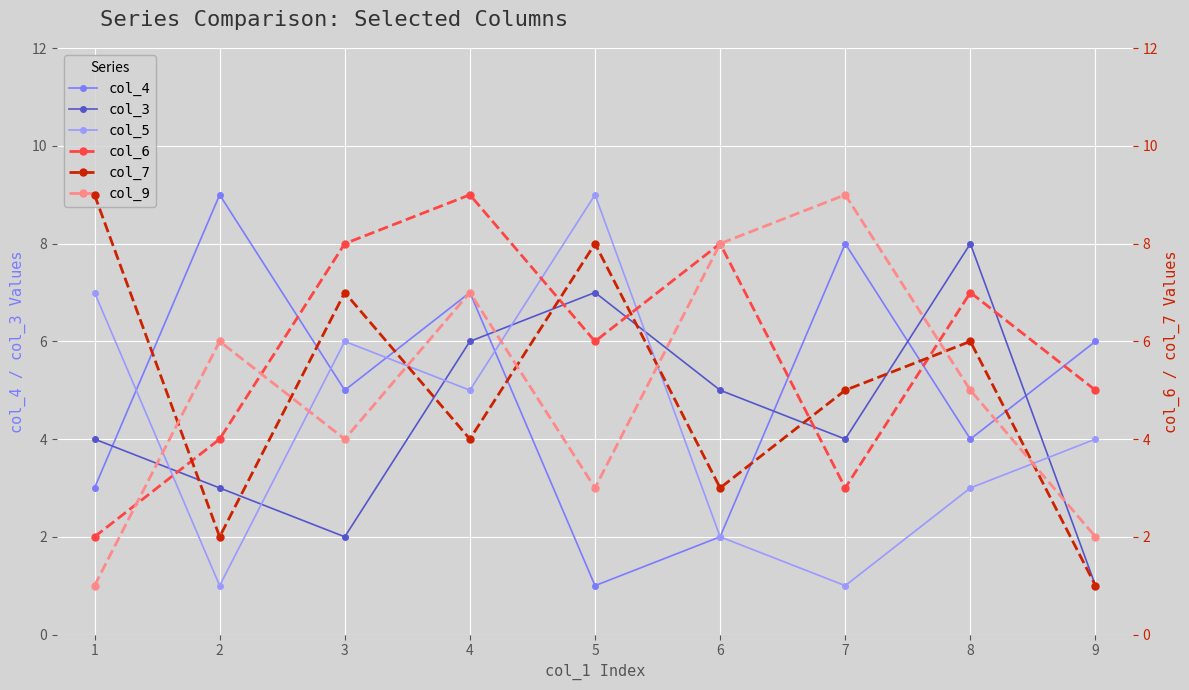

What is the sum of the col_3 values at 4 and 1?

10